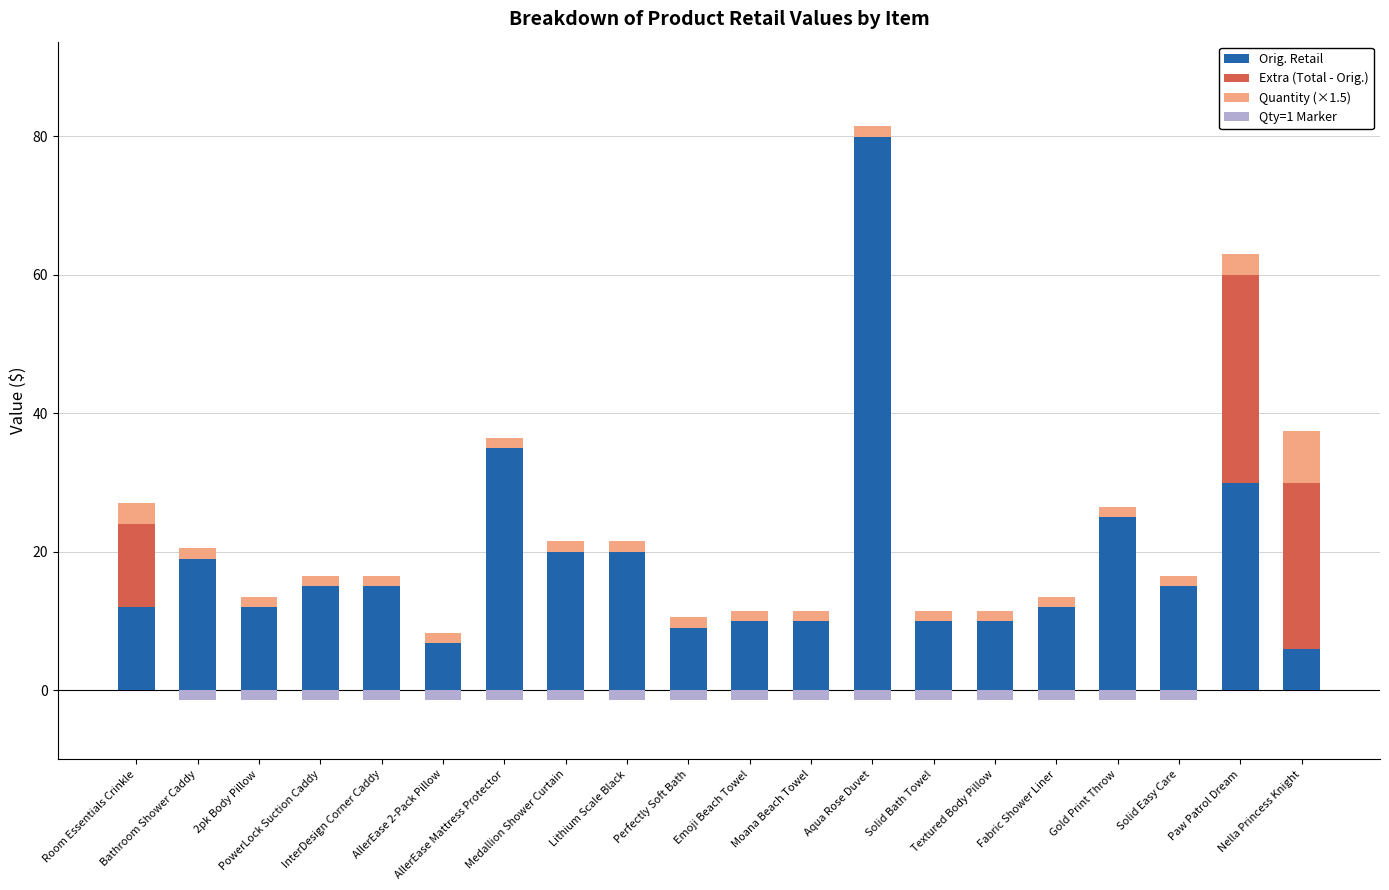

What position from the right is Textured Body Pillow?

6